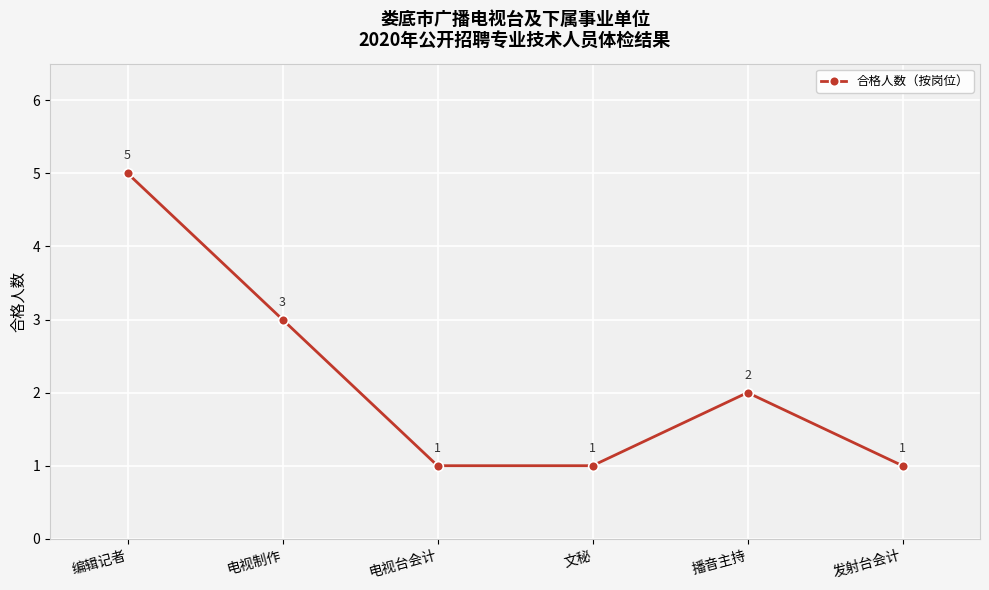

Reading right to left, extract all data points from this chart.

1	2	1	1	3	5